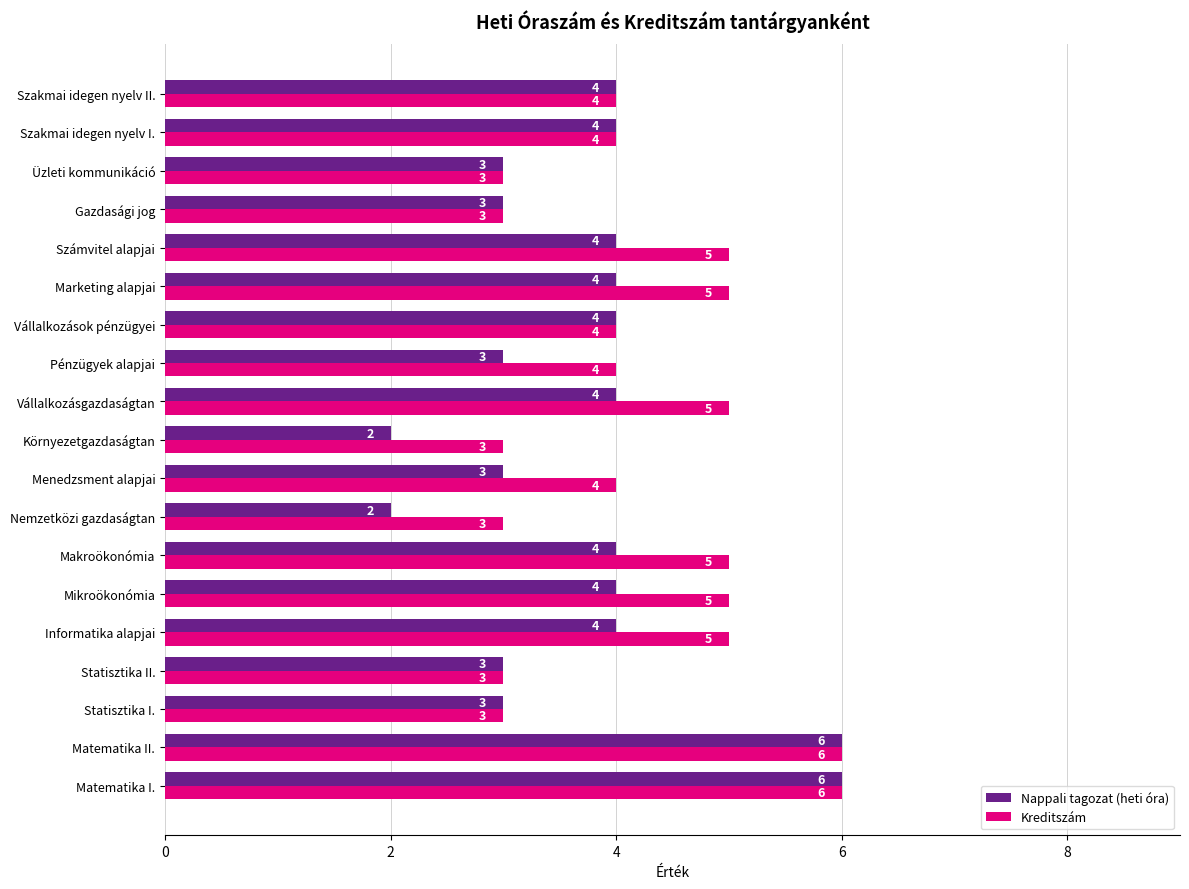

What is the sum of all Nappali tagozat (heti óra) values?

70